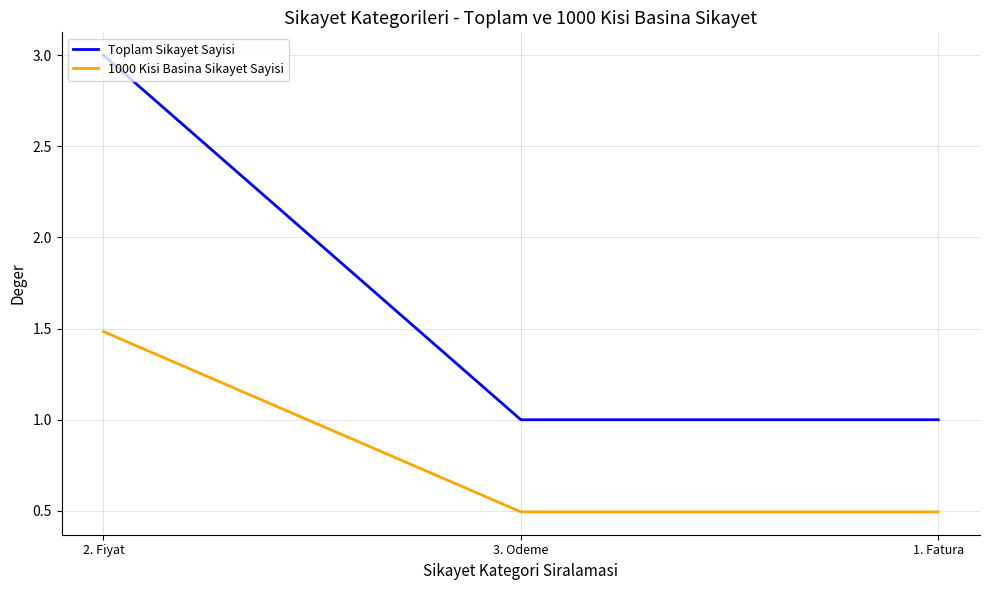

Count the Toplam Sikayet Sayisi values in the range 1 to 3.

3